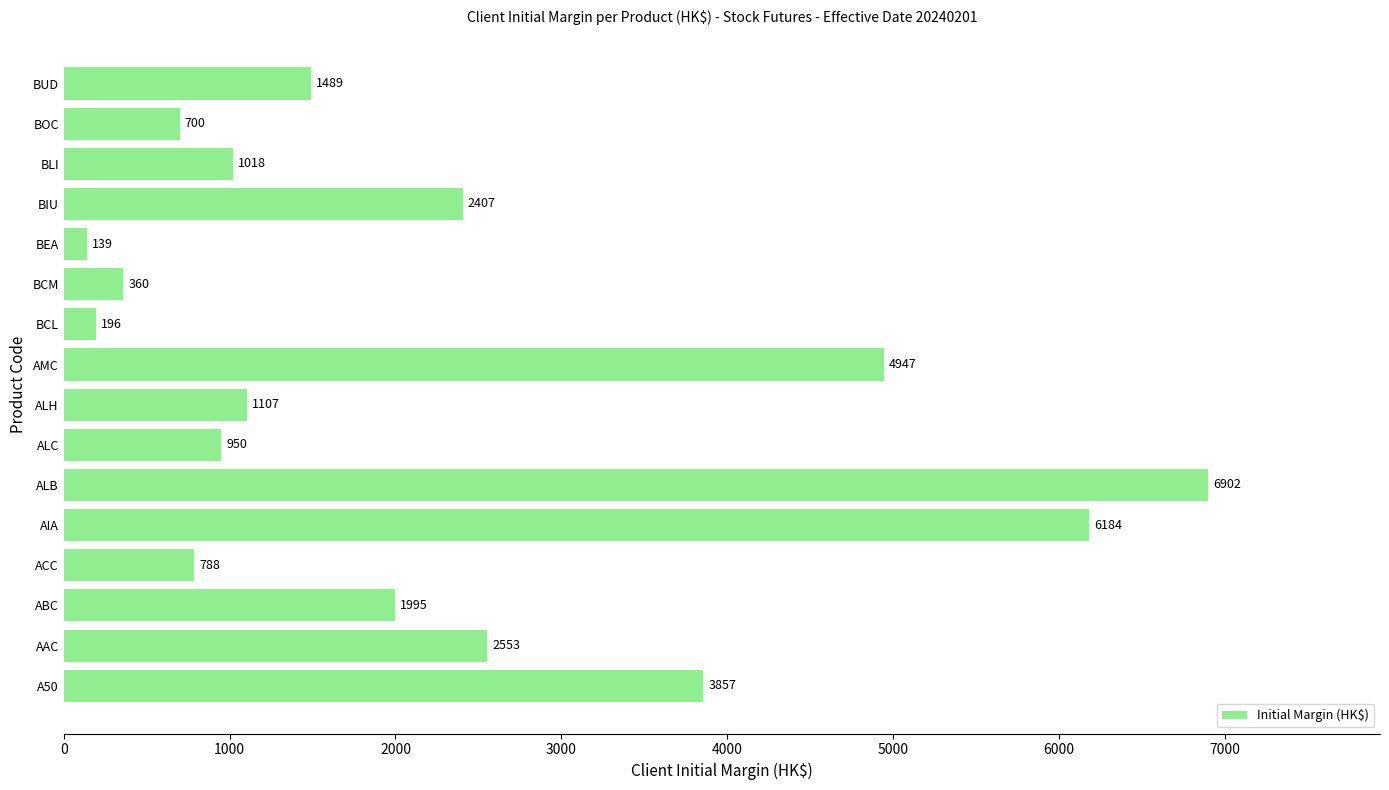

Reading bottom to top, what are all the values shown in this chart?

A50=3857	AAC=2553	ABC=1995	ACC=788	AIA=6184	ALB=6902	ALC=950	ALH=1107	AMC=4947	BCL=196	BCM=360	BEA=139	BIU=2407	BLI=1018	BOC=700	BUD=1489